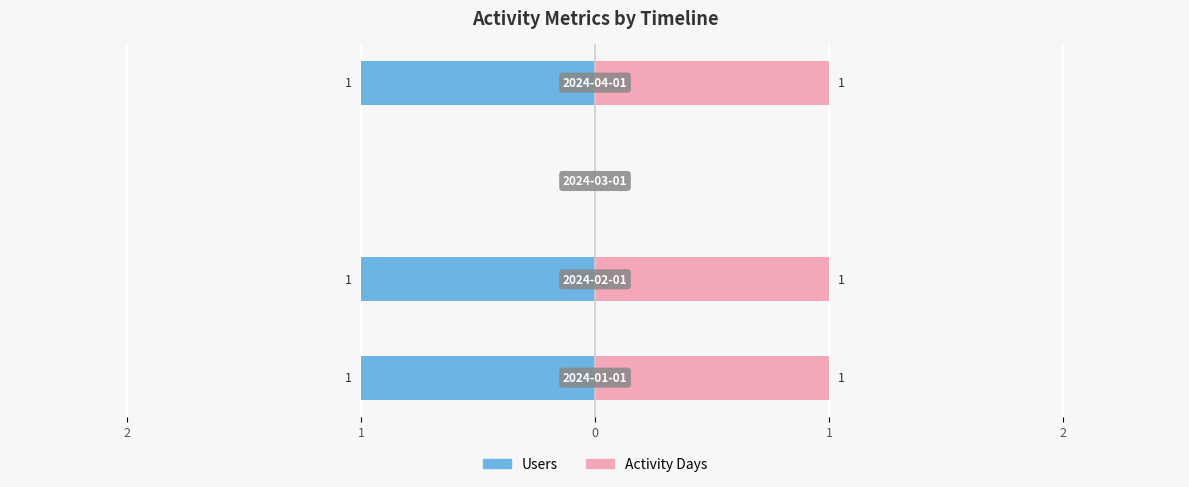

How many values in the Activity Days series are below 1?

1